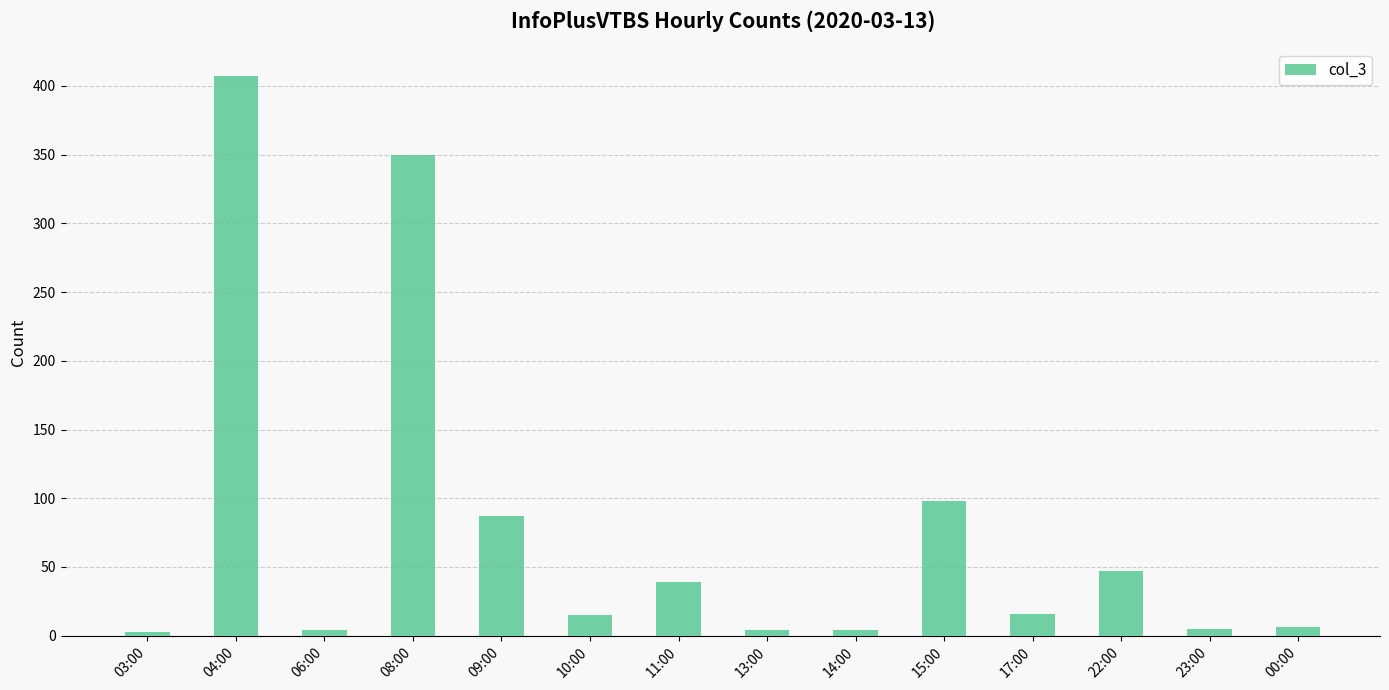

What is the approximate value at 00:00, to the nearest 5?

5